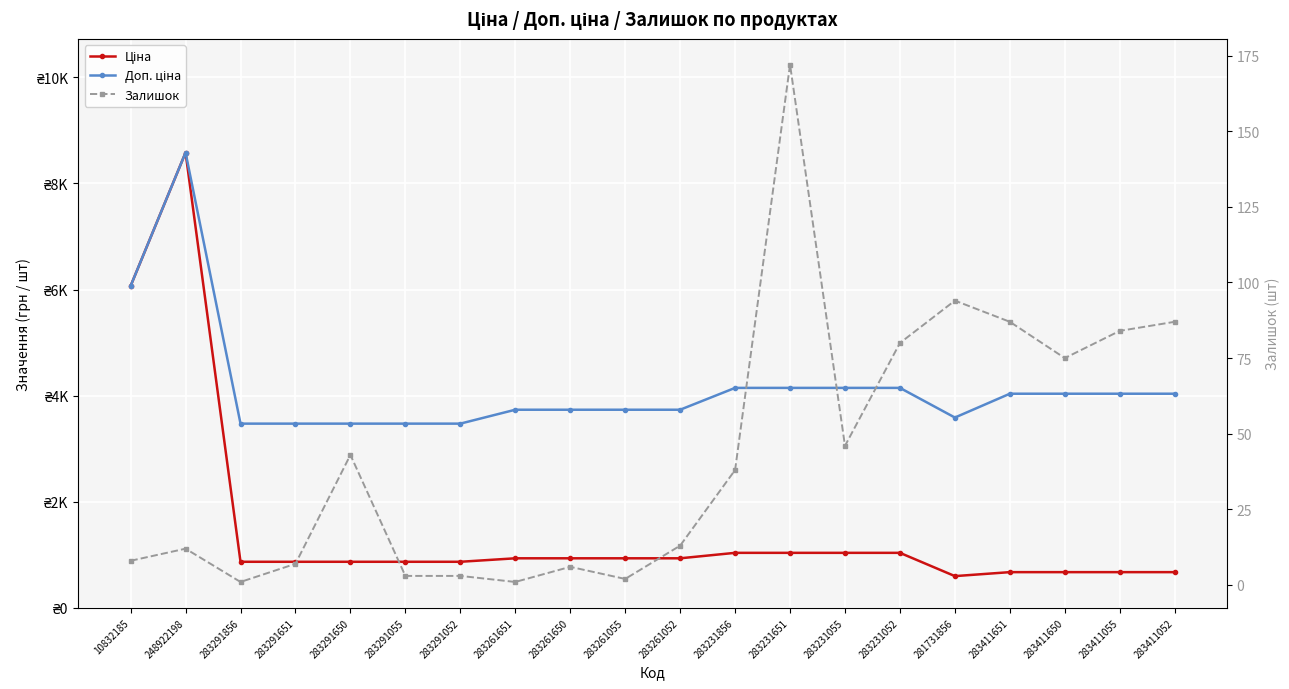

What is the spread (max minus min) of values at 283231055?

4099.9